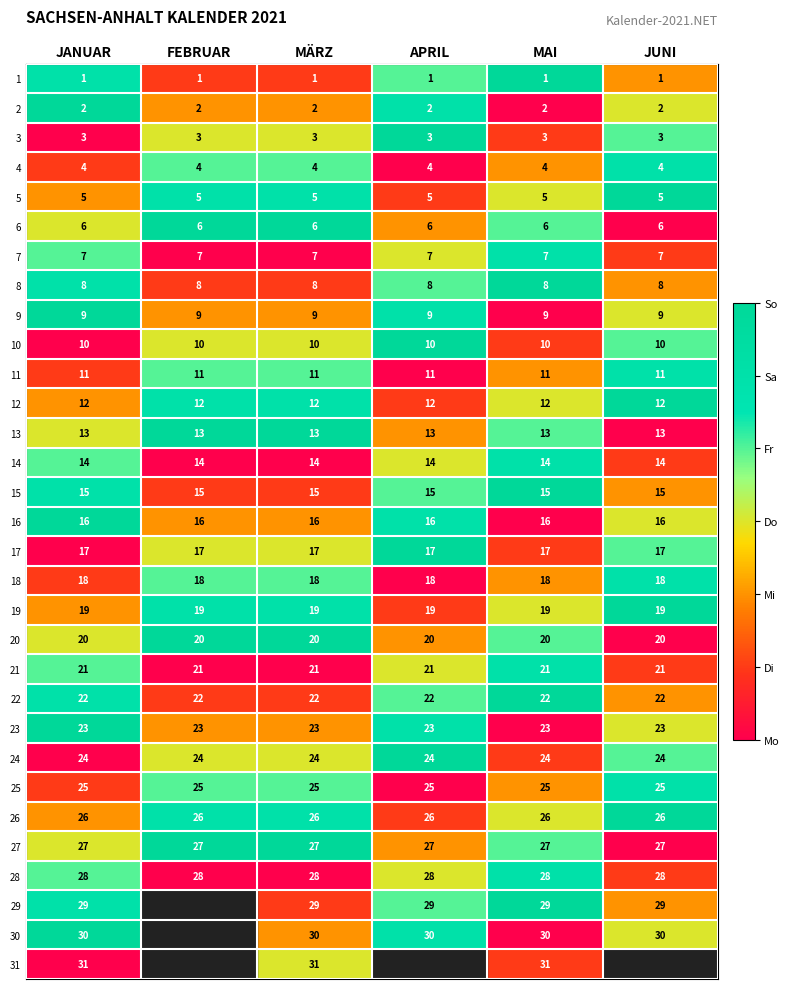

The 23 series shows 4.9 at JUNI. True or false?

False